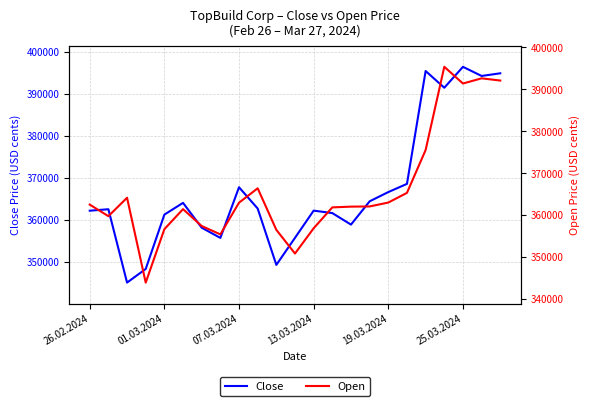

Which series has the widest spread of values?

Open